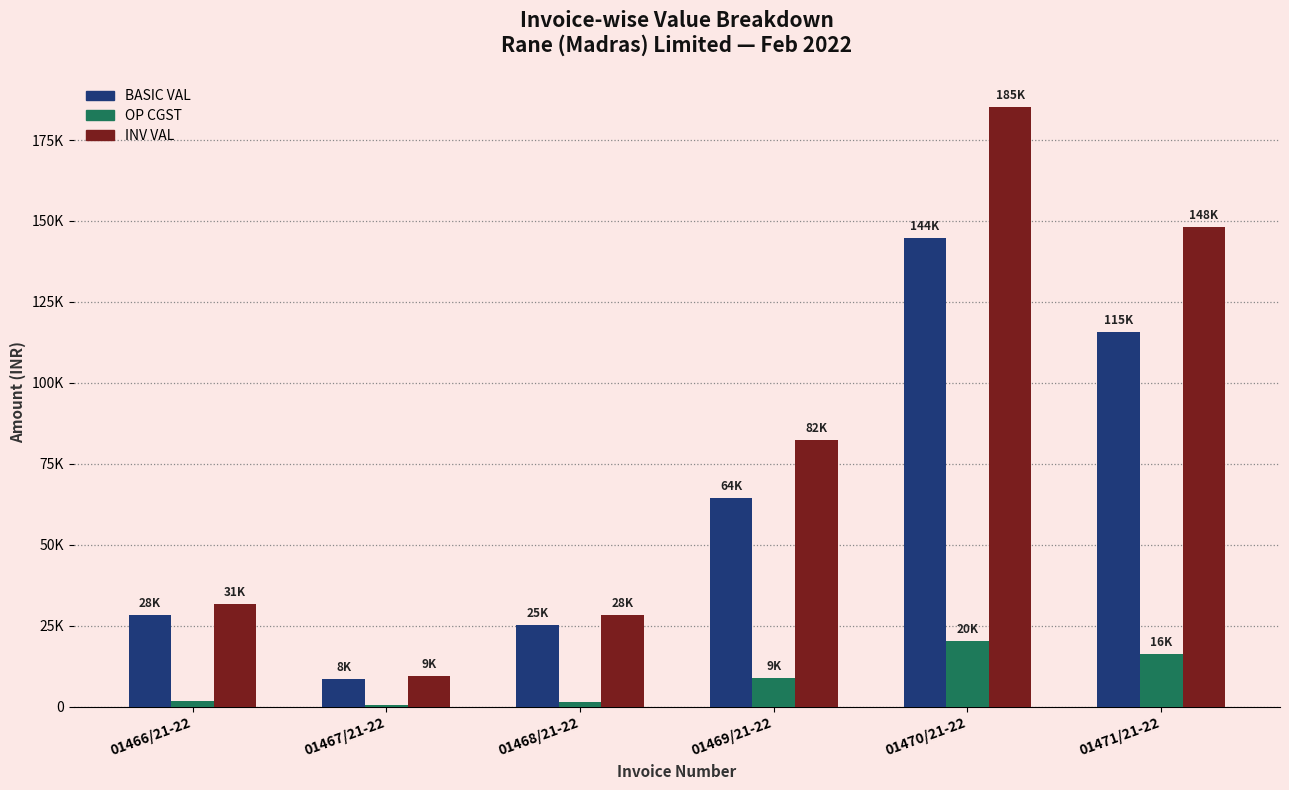

What are all the series names shown in the legend?

BASIC VAL, OP CGST, INV VAL